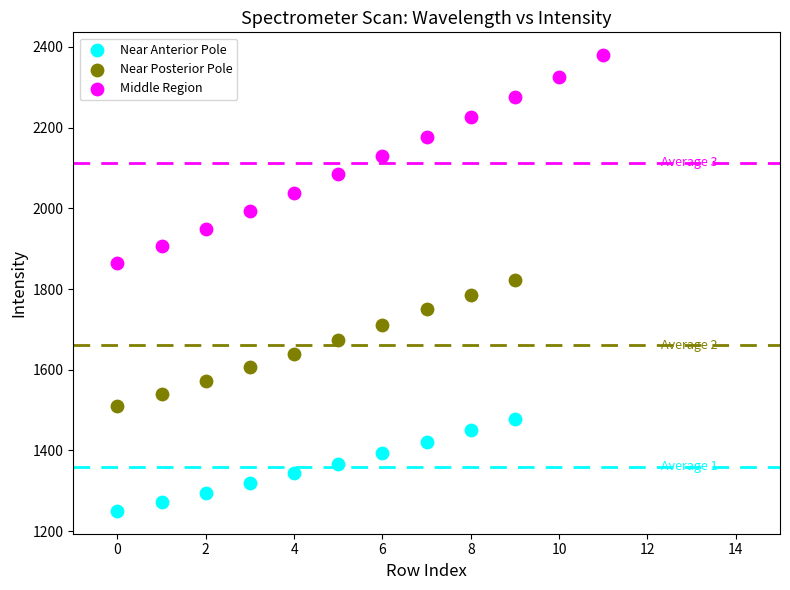

Which series contains the lowest Y value?

Near Anterior Pole